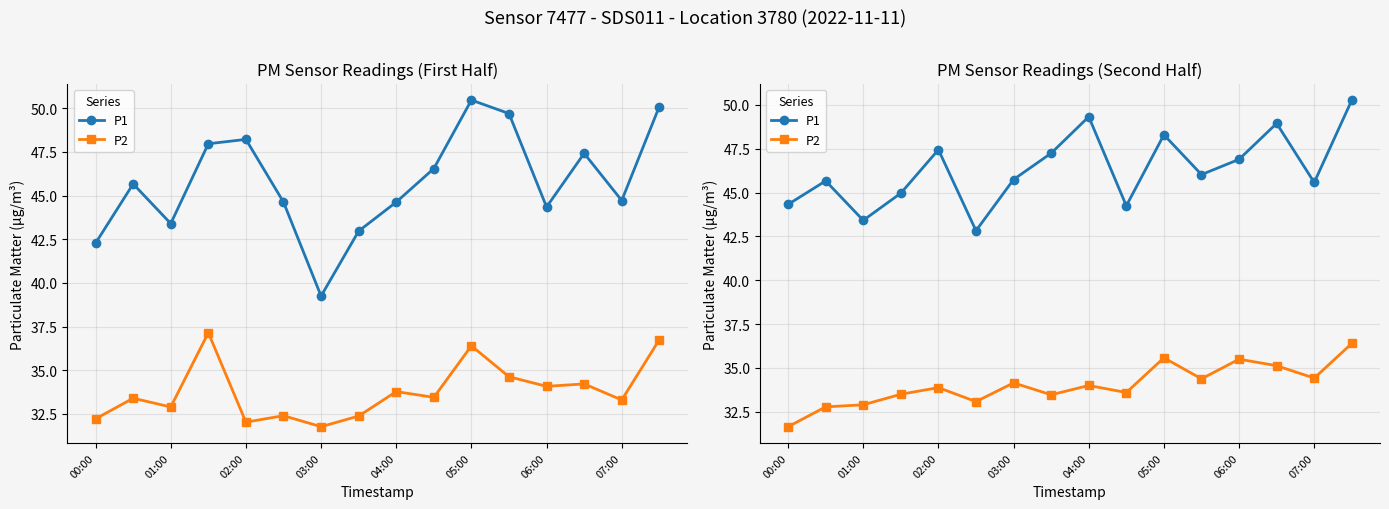

How many data points in P2 are above 34?

7